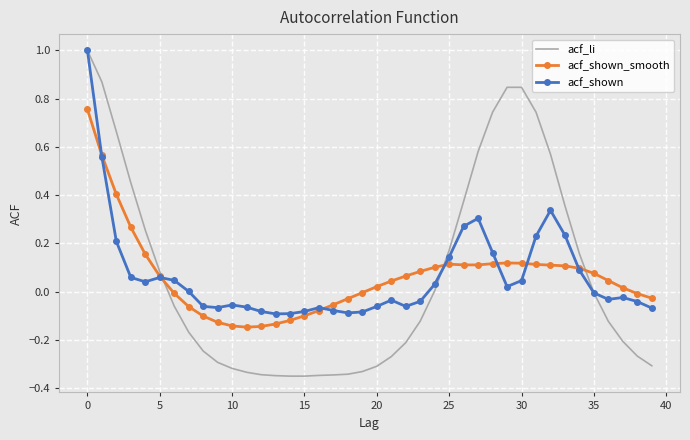

What is the maximum value for acf_shown?

1.0